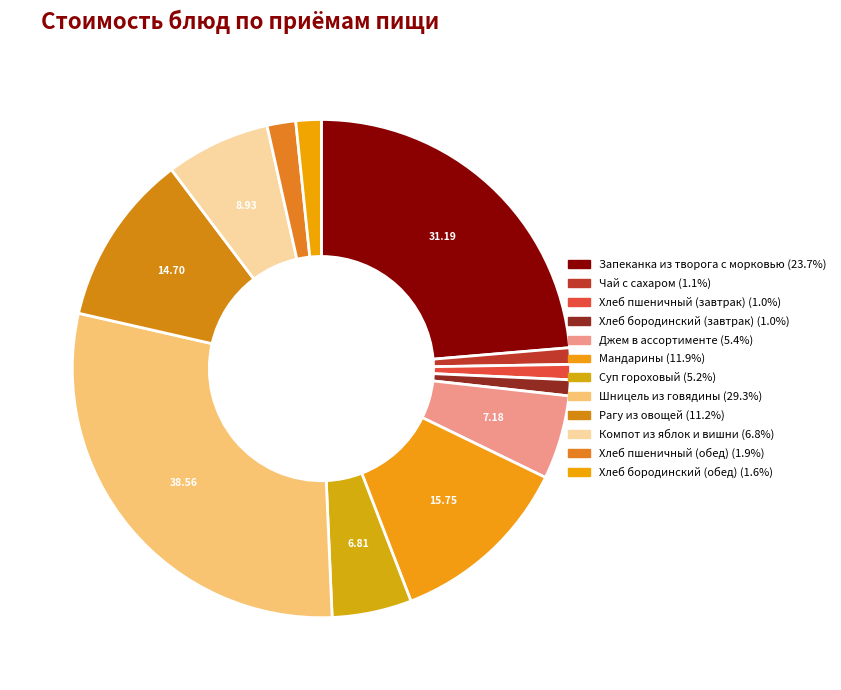

To the nearest percent, what portion does Мандарины represent?

12%